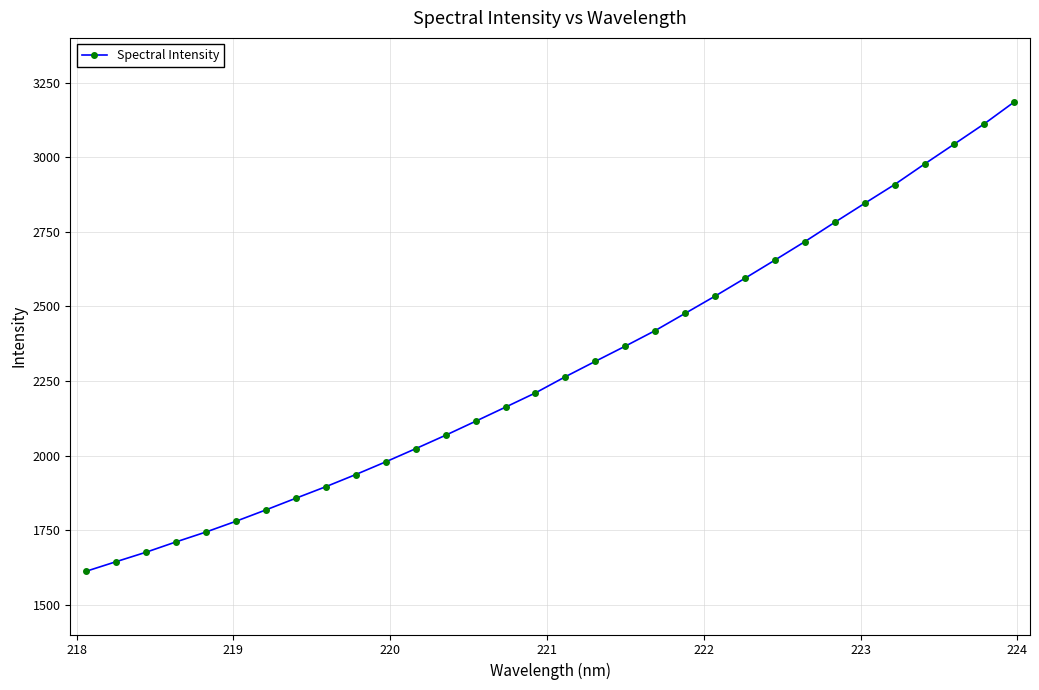

Count the number of data series in this chart.

1